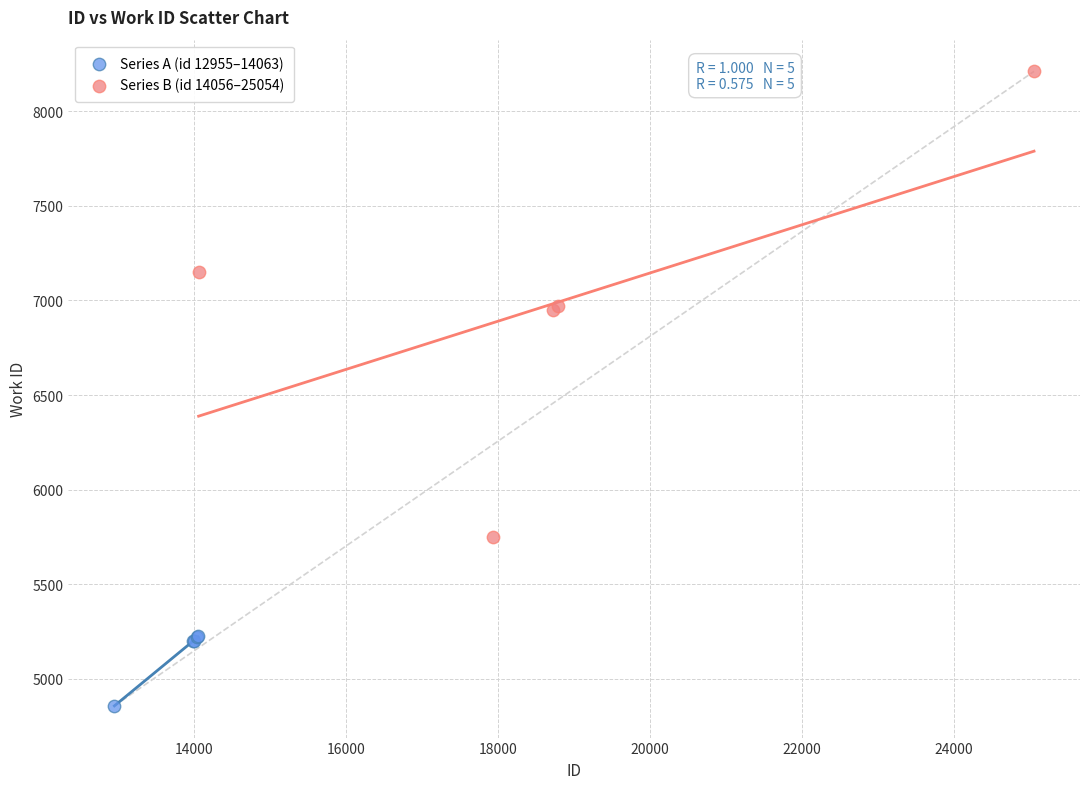

Which series has the largest Y range (max minus min)?

Series B (id 14056–25054)